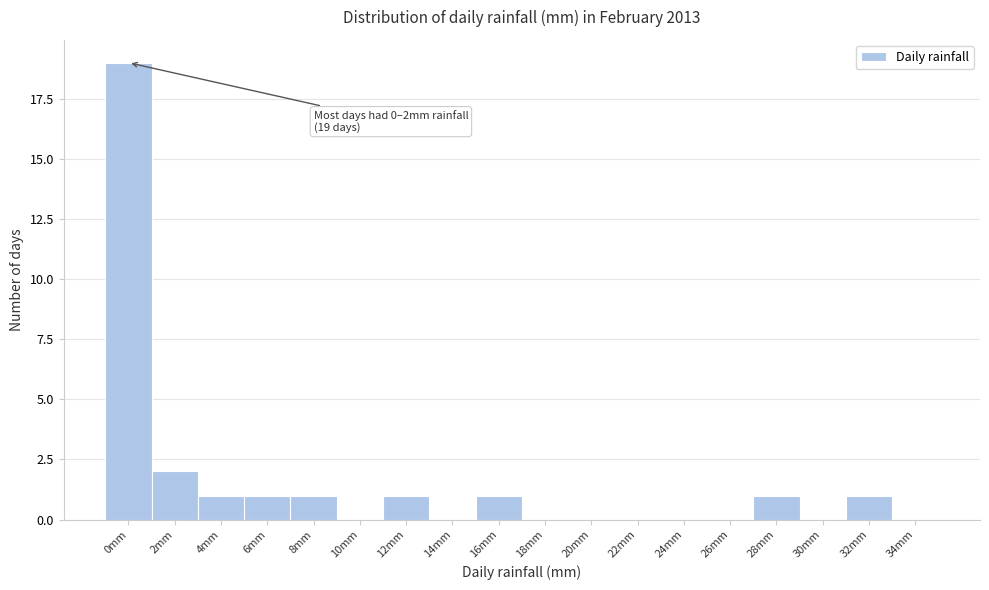

Reading left to right, transcribe all the data shown in this chart.

0mm=19	2mm=2	4mm=1	6mm=1	8mm=1	10mm=0	12mm=1	14mm=0	16mm=1	18mm=0	20mm=0	22mm=0	24mm=0	26mm=0	28mm=1	30mm=0	32mm=1	34mm=0